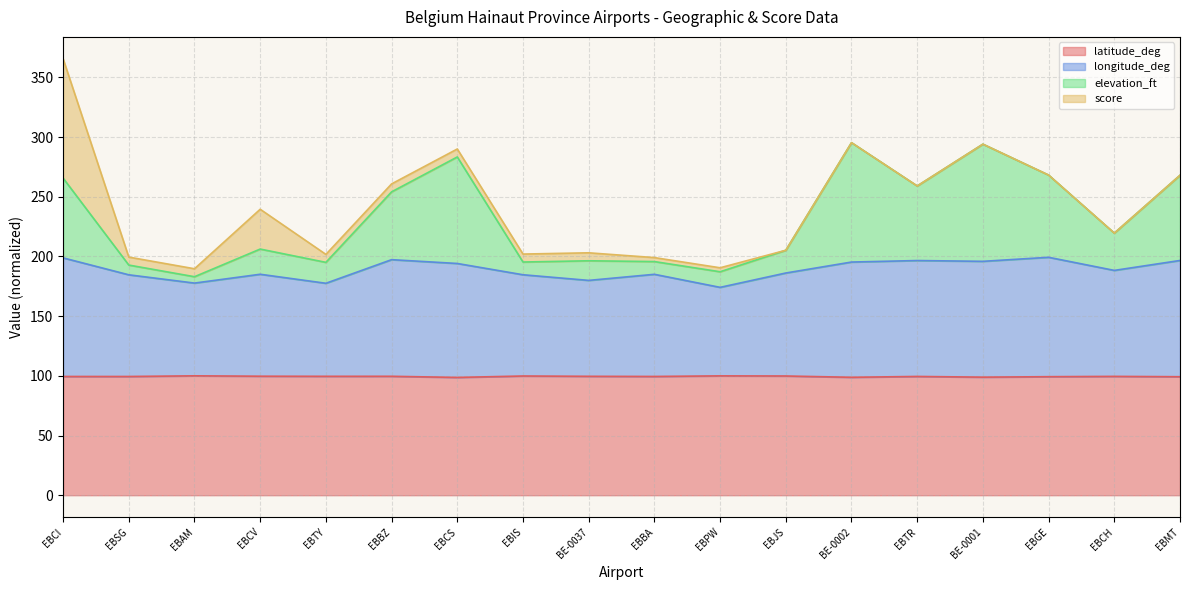

True or false: elevation_ft and latitude_deg cross at least once.

False